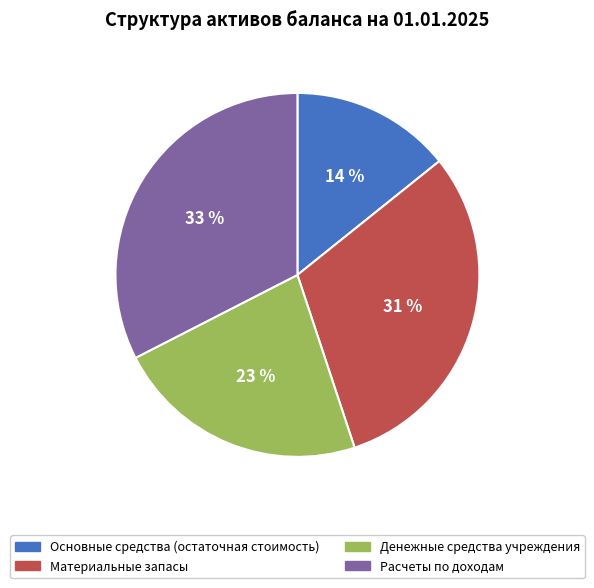

Between Основные средства (остаточная стоимость) and Материальные запасы, which is larger?

Материальные запасы